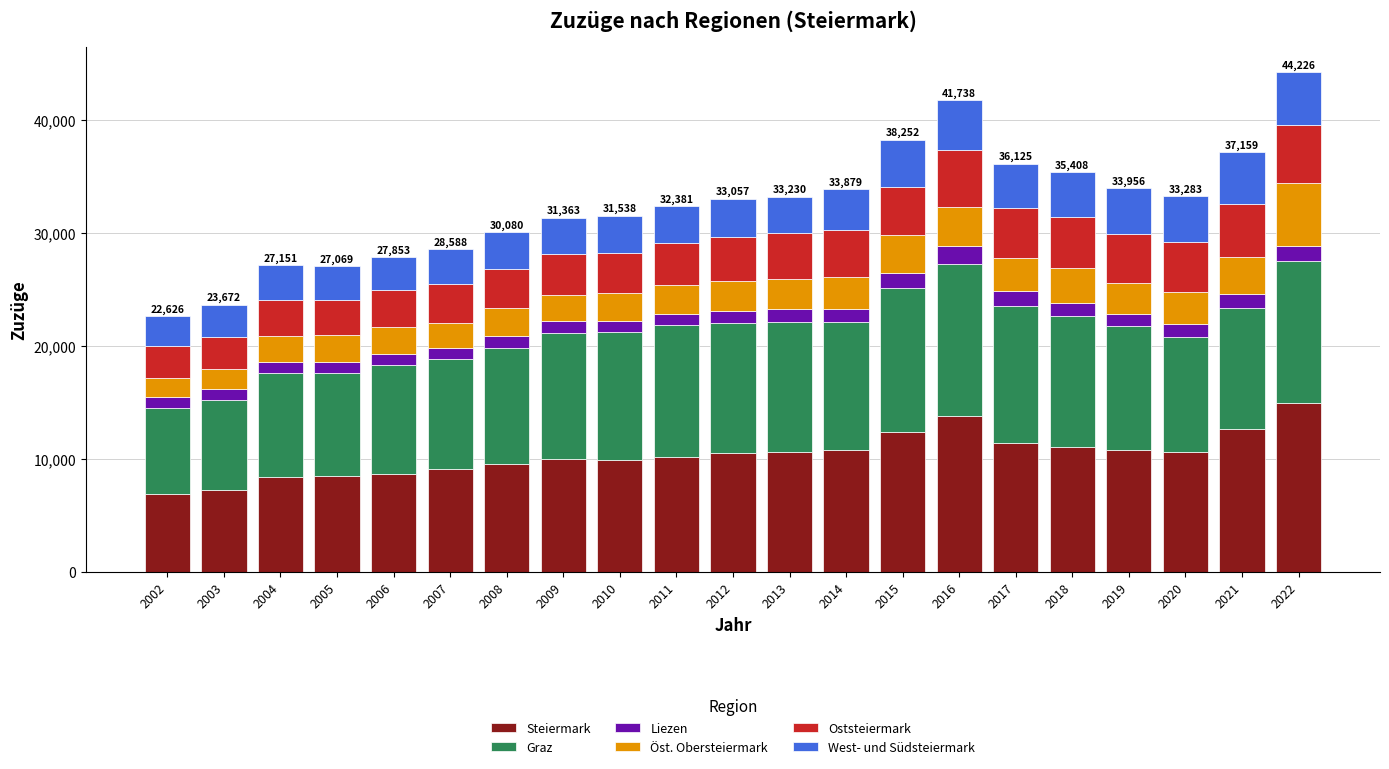

Is it true that Steiermark equals 5113 at 2016?

False